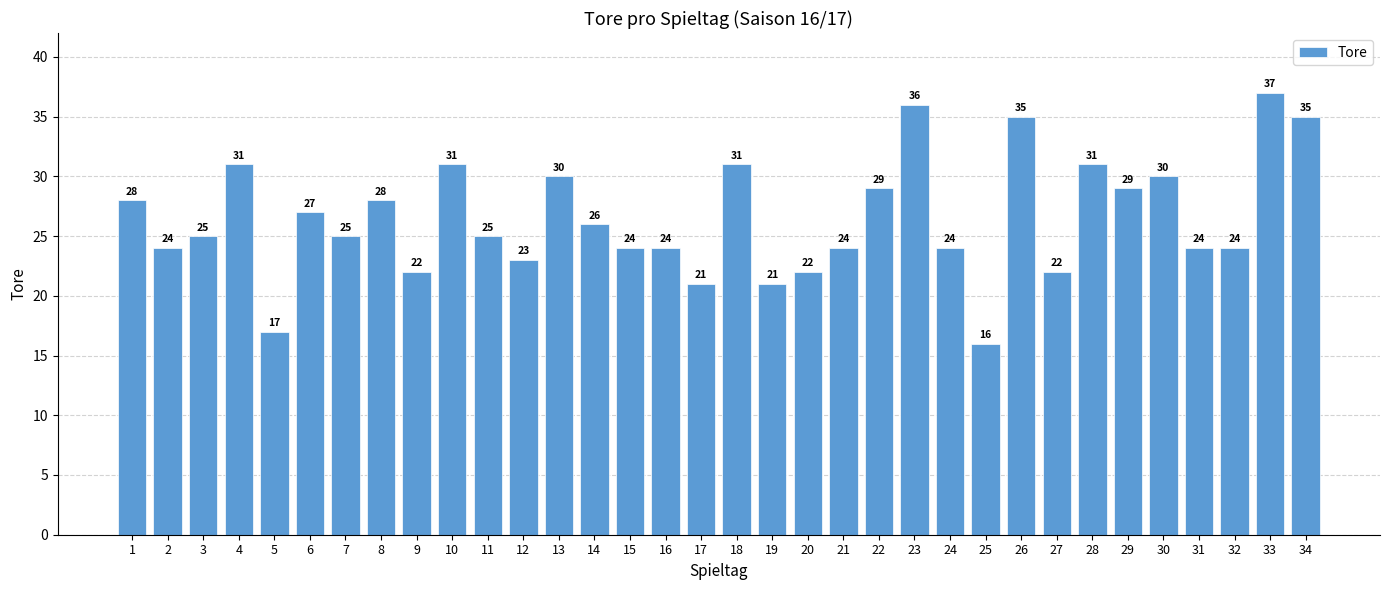

Where is the data nearest to the value 26?

14